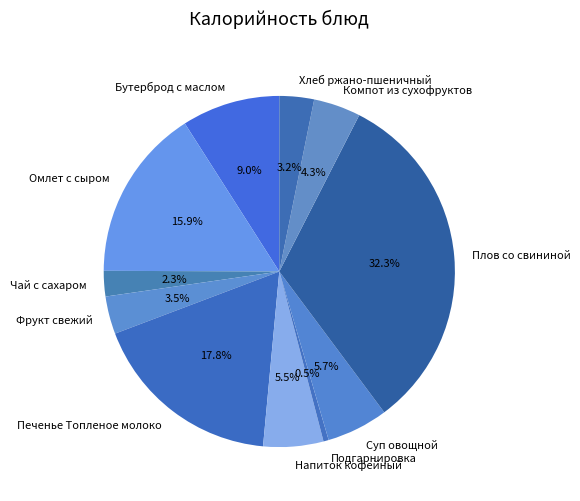

Which slice is the largest?

Плов со свининой